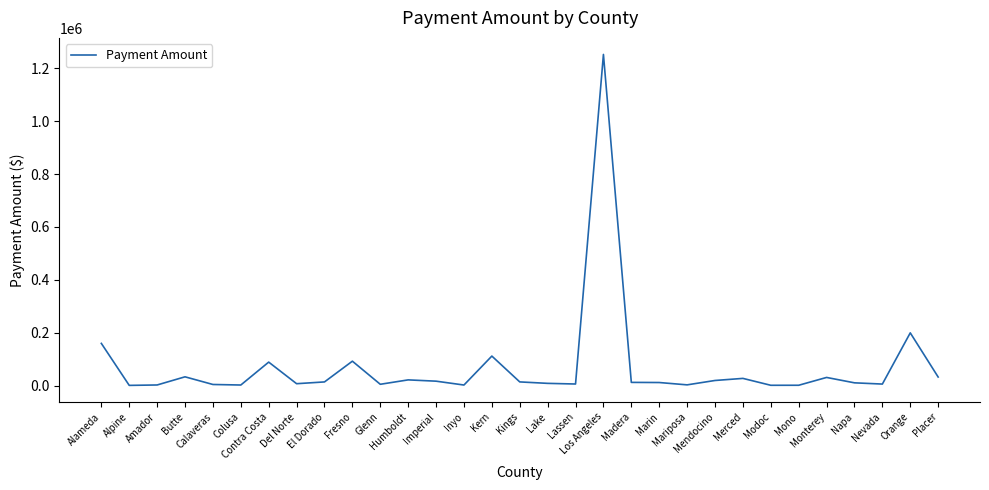

The chart shows a value of 14768.4 at Kings. True or false?

True